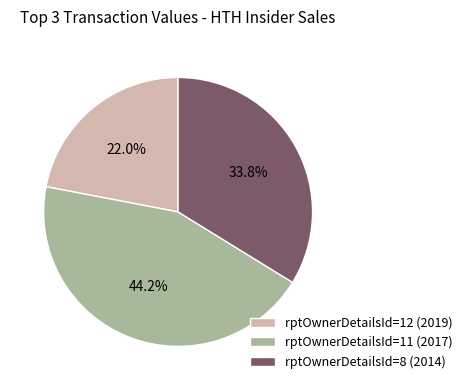

Combined, do rptOwnerDetailsId=8 (2014) and rptOwnerDetailsId=12 (2019) account for over 50%?

Yes